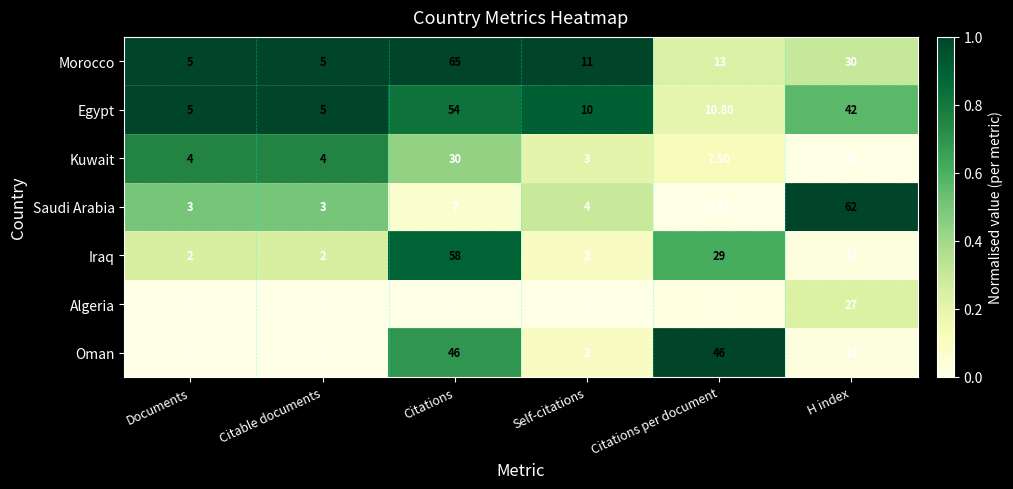

Which series has the largest range (max minus min)?

Morocco